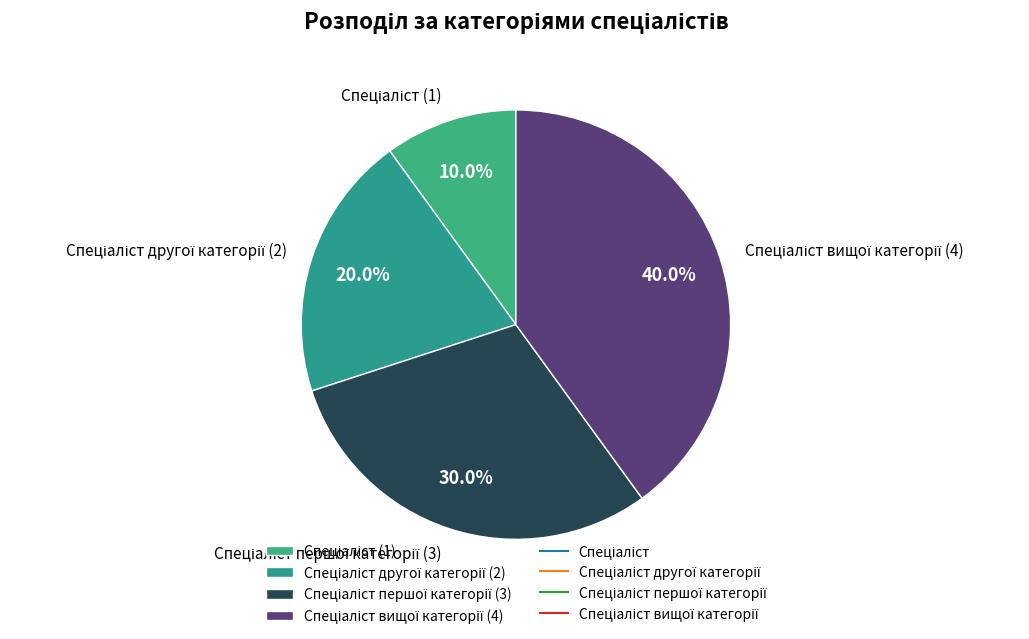

Count the number of slices in the pie.

4